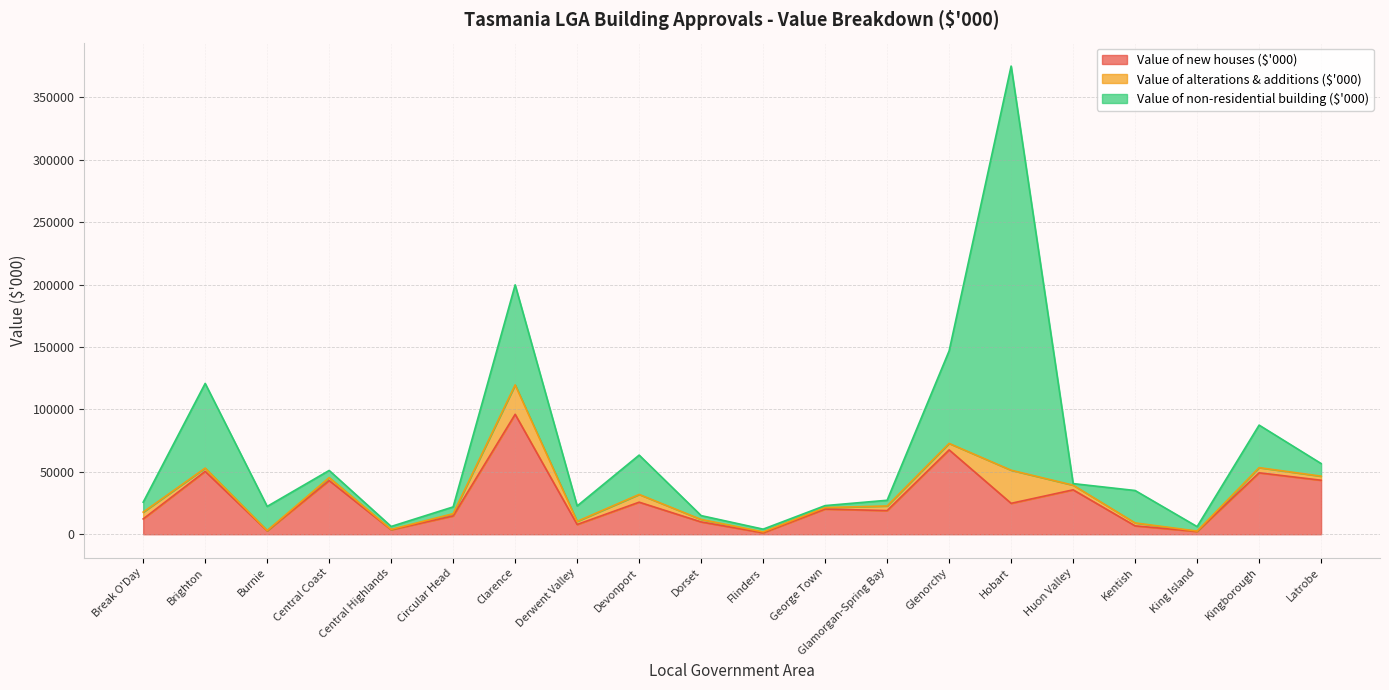

In Value of new houses ($'000), how many points are lower than both neighbors (excluding endpoints)?

7